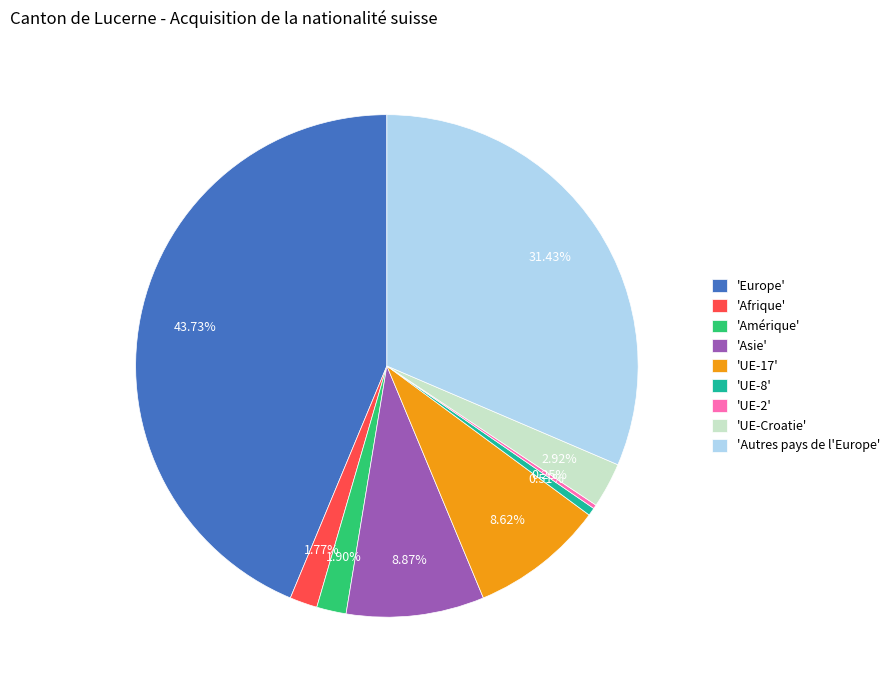

Between 'UE-8' and 'Autres pays de l'Europe', which is larger?

'Autres pays de l'Europe'